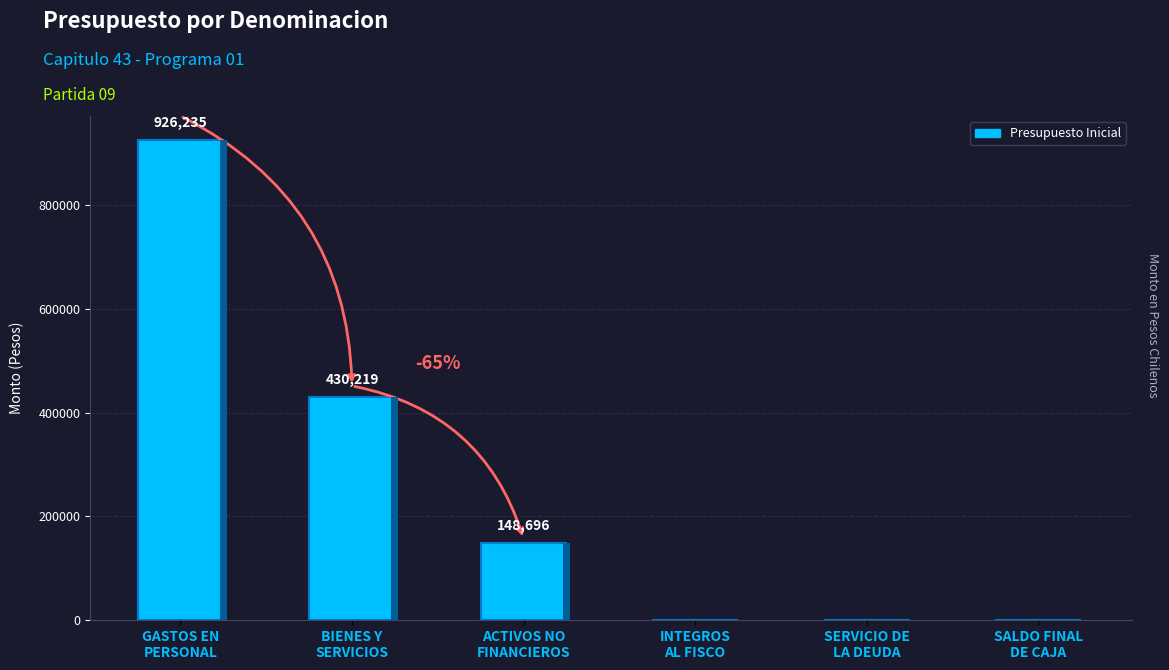

What is the ratio of the value at SALDO FINAL
DE CAJA to the value at SERVICIO DE
LA DEUDA?

1.0